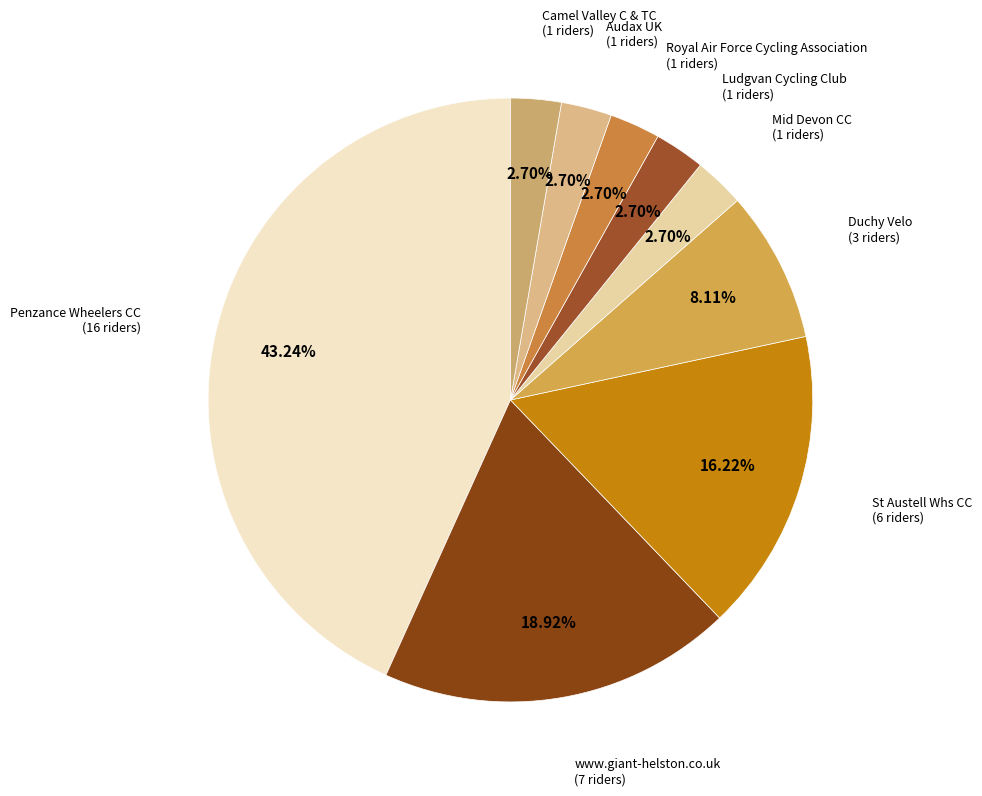

To the nearest percent, what is the combined percentage of St Austell Whs CC and www.giant-helston.co.uk?

35%